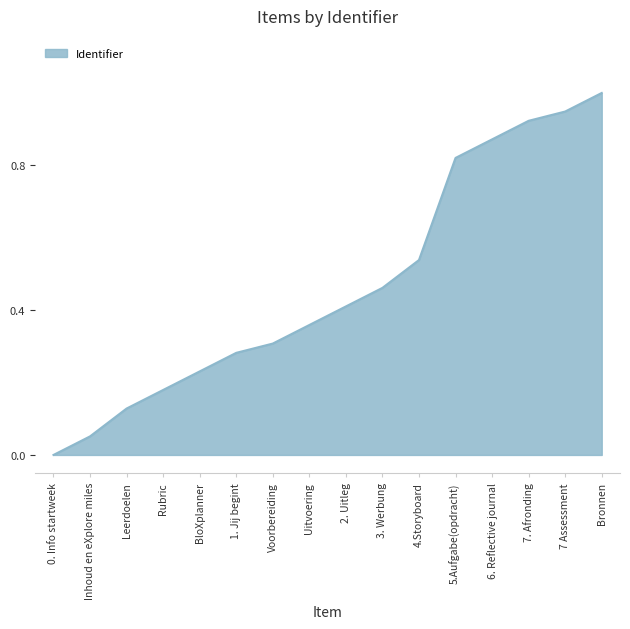

Count the number of categories in the chart.

16